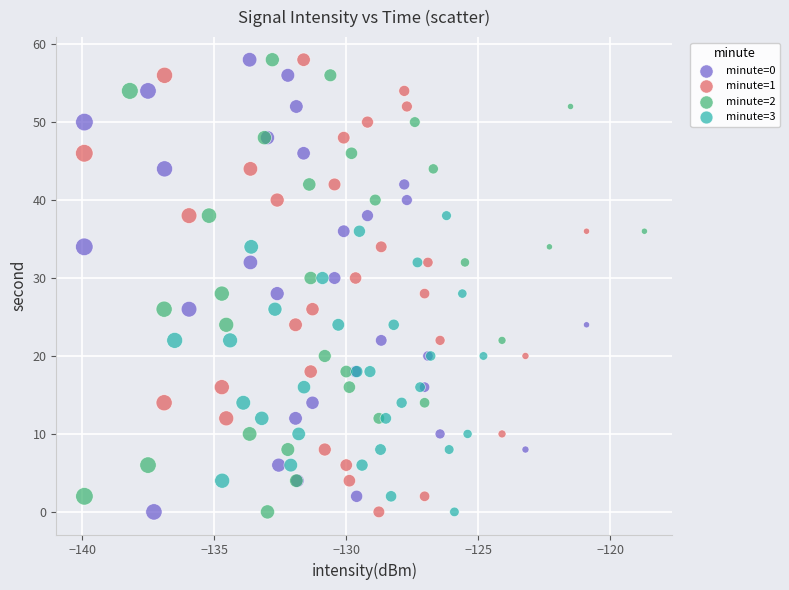

What are all the series names shown in the legend?

minute=0, minute=1, minute=2, minute=3